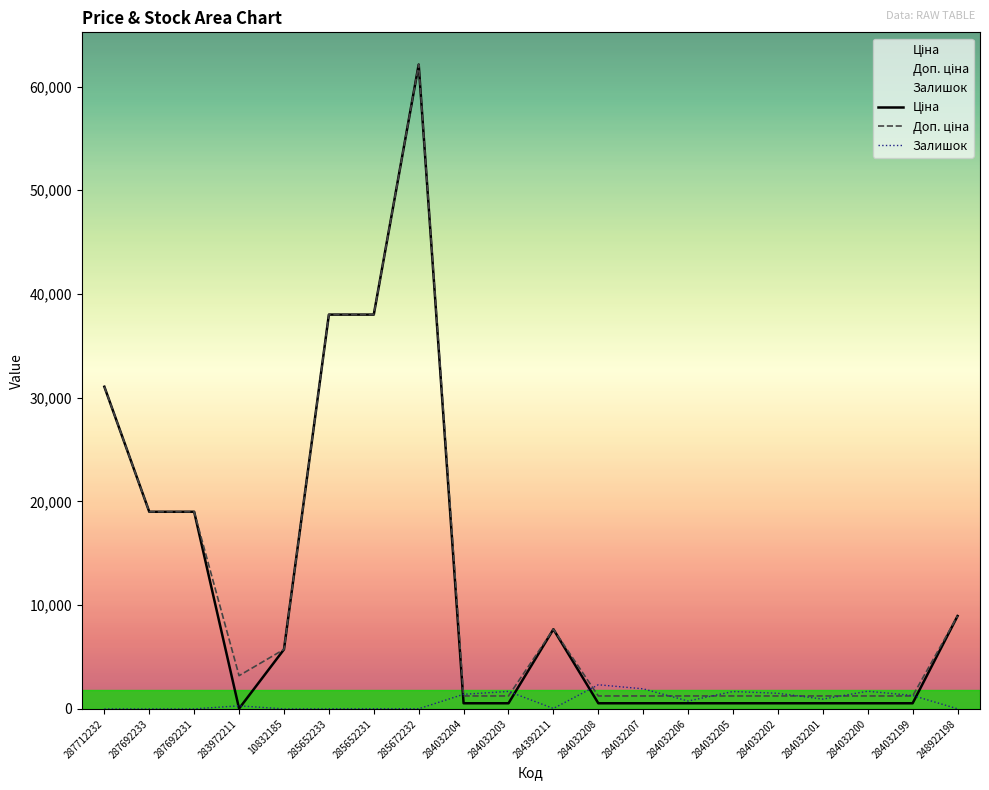

What is the total value across all series at 285672232?

124248.7